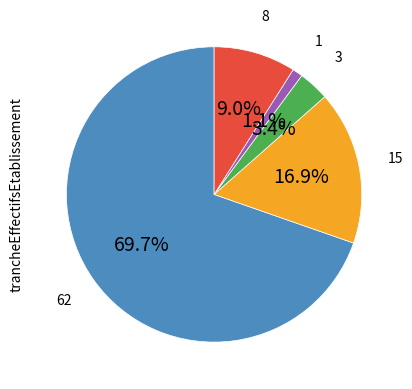

How many segments does this pie chart have?

5